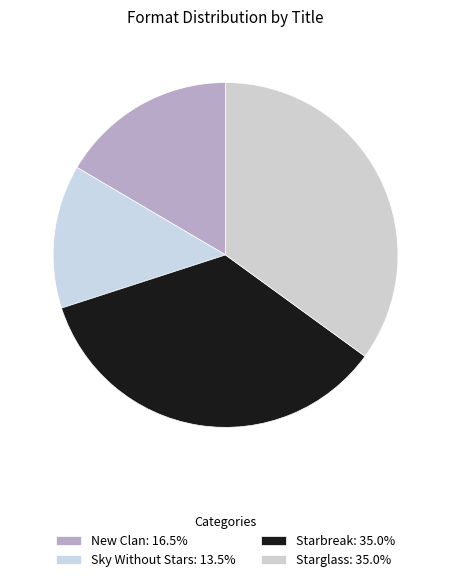

Count the number of slices in the pie.

4